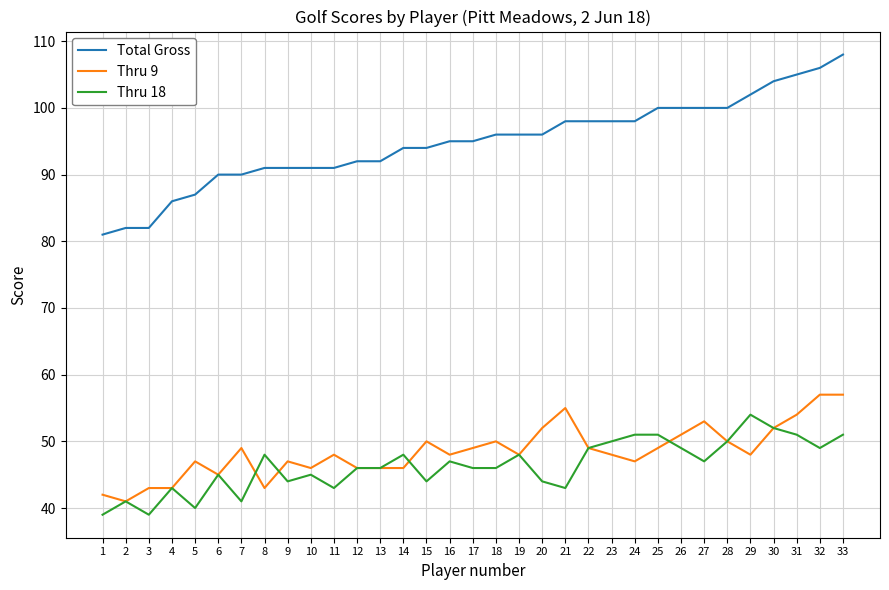

True or false: Thru 18 and Thru 9 cross at least once.

True